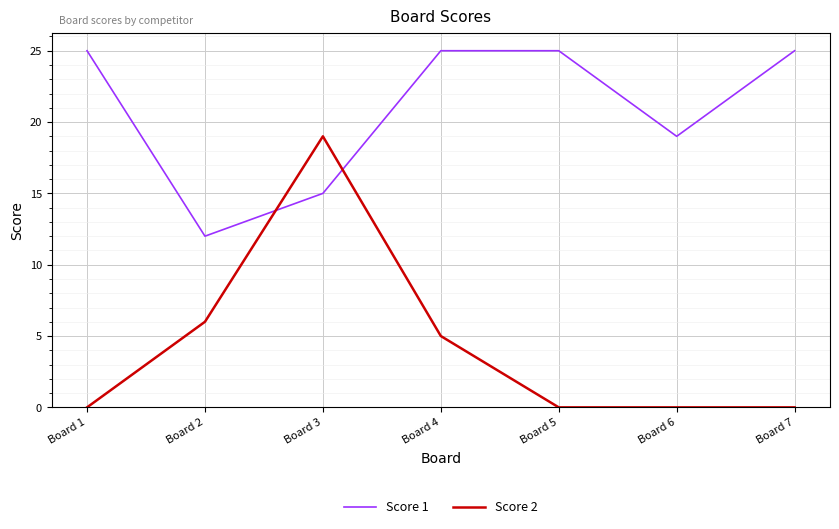

What is the sum of all Score 2 values?

30